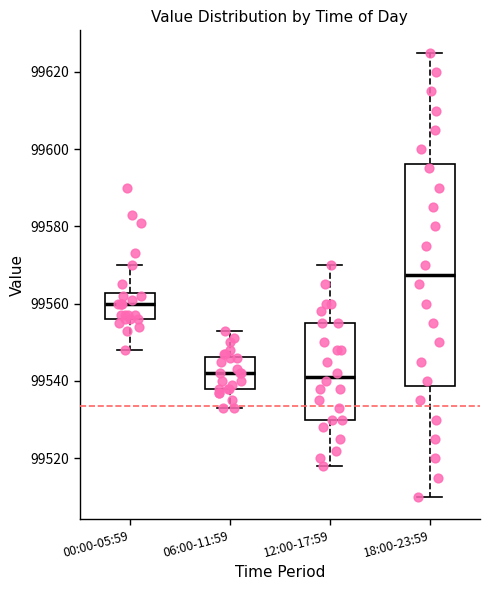

Which box is the tallest, from its lower edge to its upper edge?

18:00-23:59